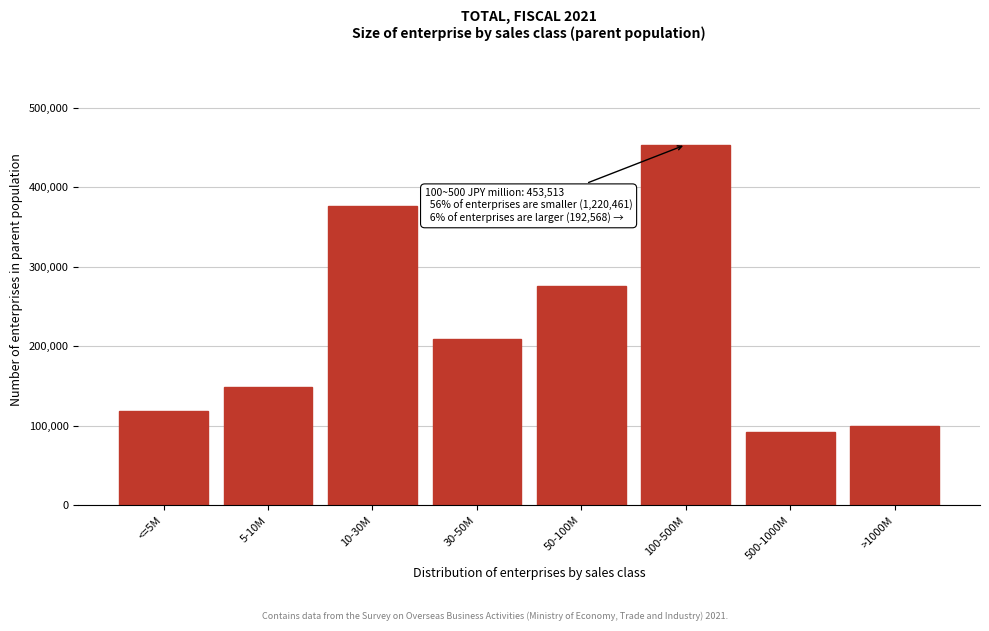

Reading left to right, list all the values displayed in this chart.

<=5M=118937	5-10M=148522	10-30M=376351	30-50M=208887	50-100M=275761	100-500M=453513	500-1000M=92674	>1000M=99894